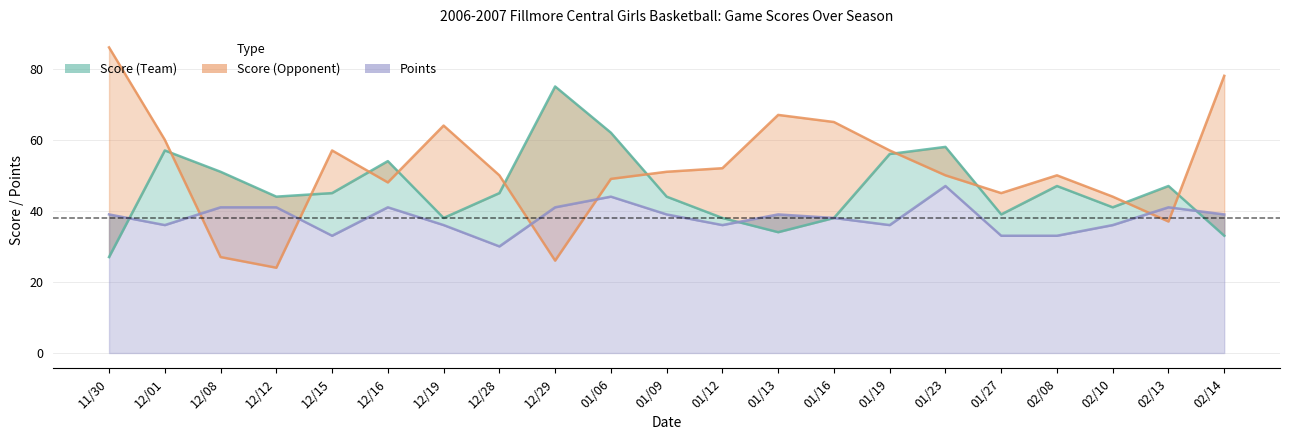

How many interior local peaks does the Points series have?

5